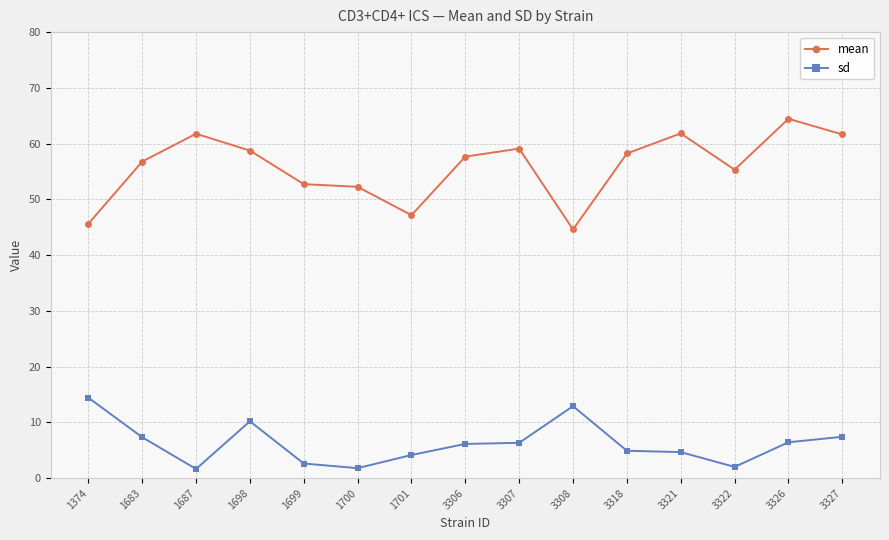

Read the sd value at 3327.

7.4